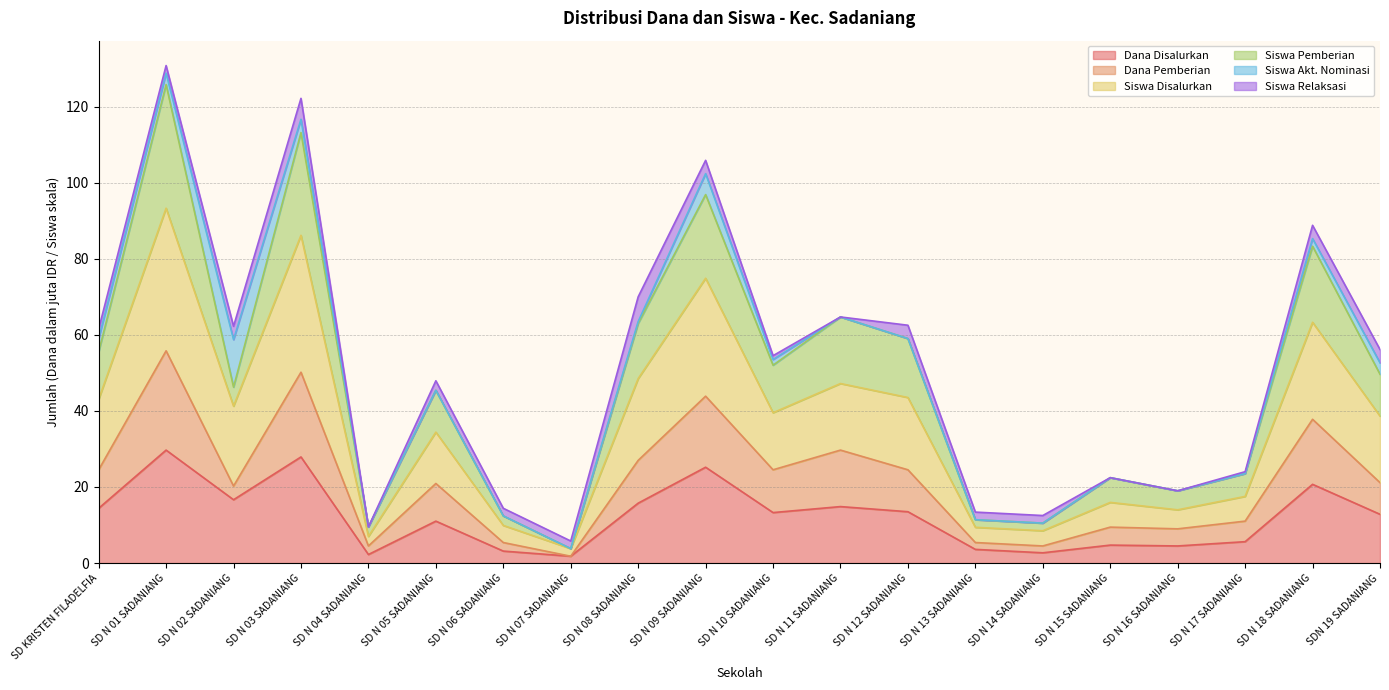

Where is the first local minimum for Dana Disalurkan?

SD N 02 SADANIANG